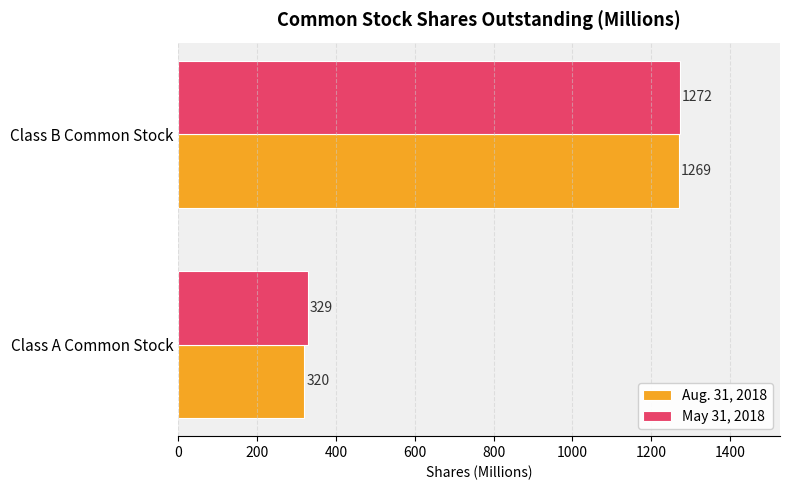

The value of Aug. 31, 2018 at Class B Common Stock is 1851. True or false?

False